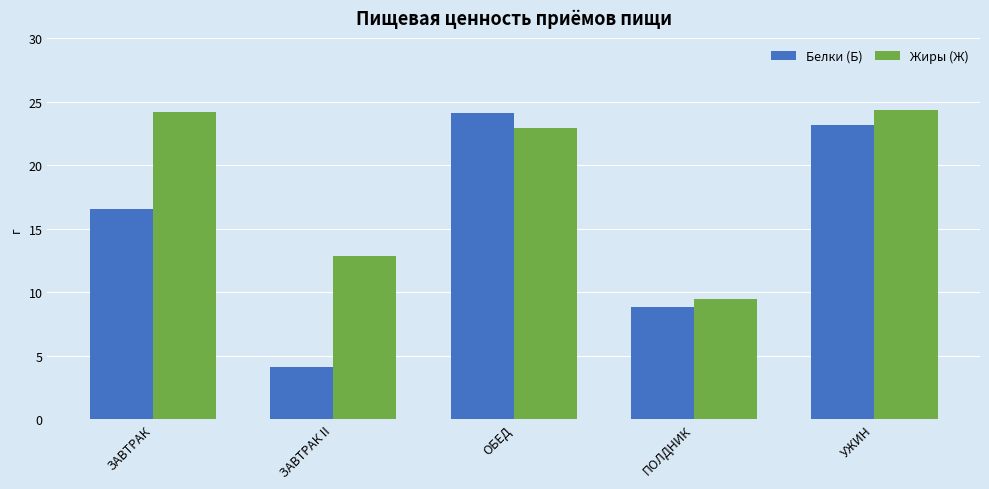

Rank the categories by Белки (Б) value from highest to lowest.

ОБЕД, УЖИН, ЗАВТРАК, ПОЛДНИК, ЗАВТРАК II